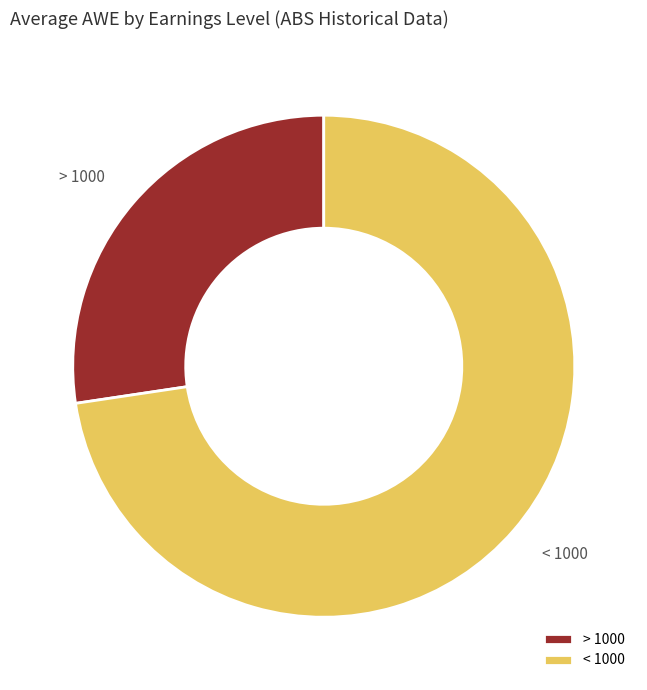

How many segments does this pie chart have?

2